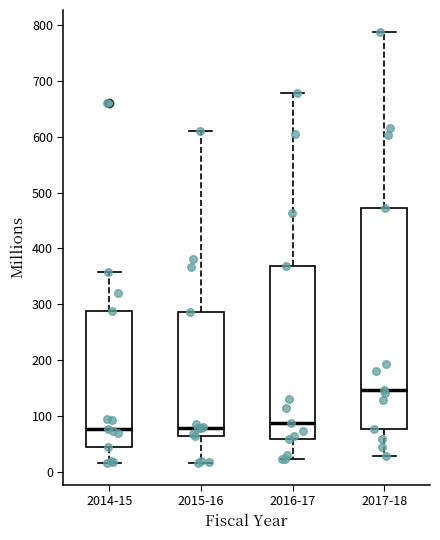

Which box has the highest median line?

2017-18